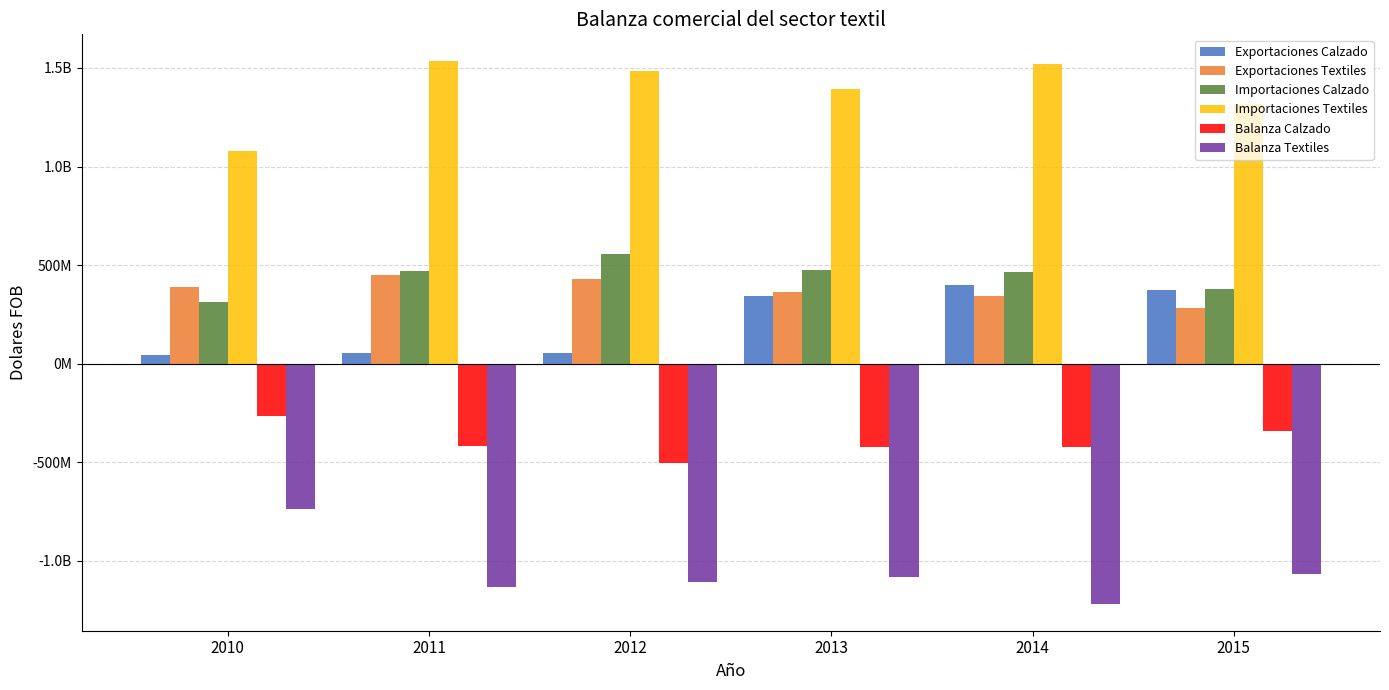

True or false: Exportaciones Textiles has a value of 239880233.1 at 2010.

False